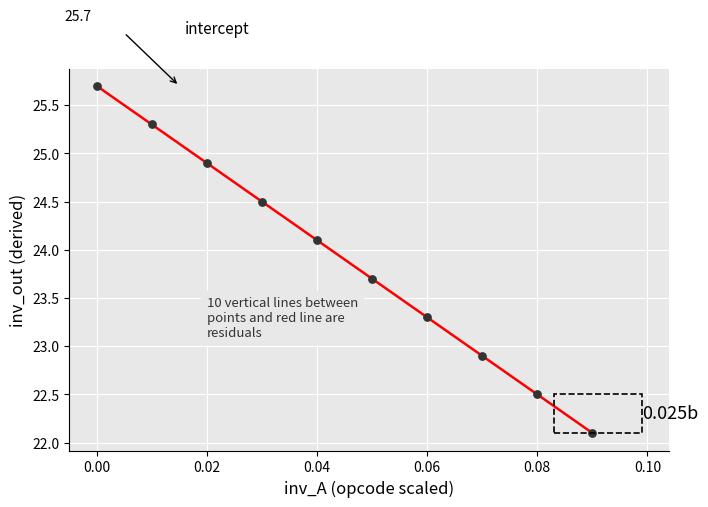

What is the range of Y values (max minus min)?

3.6